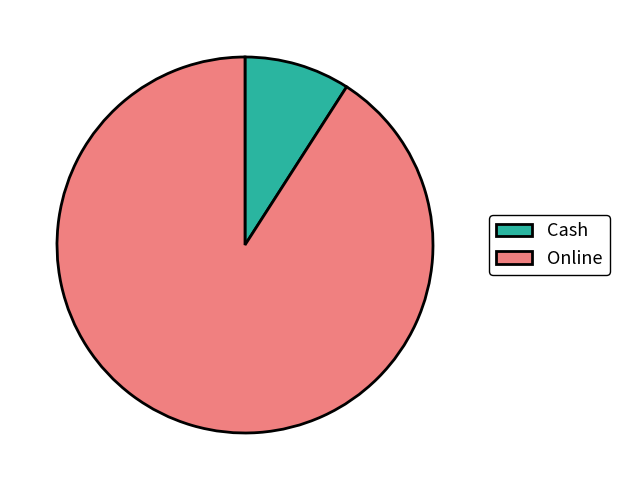

True or false: Online accounts for 77% of the total.

False